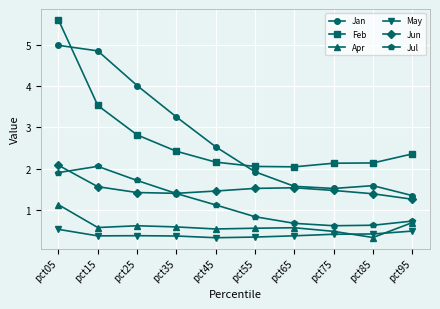

True or false: Feb and Jul cross at least once.

False